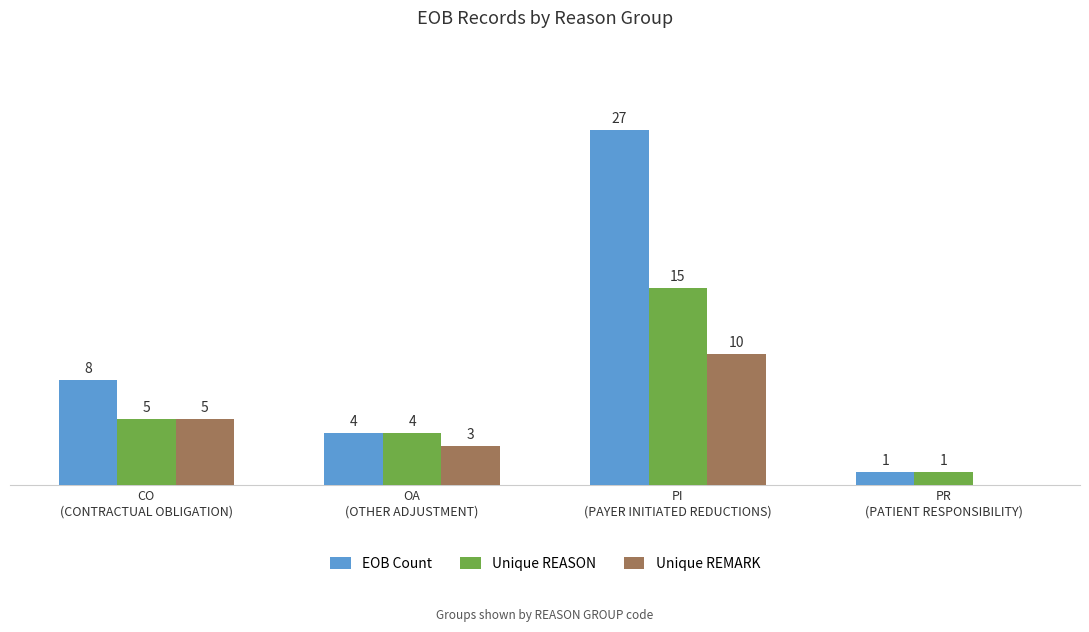

Which series has the largest total across all categories?

EOB Count